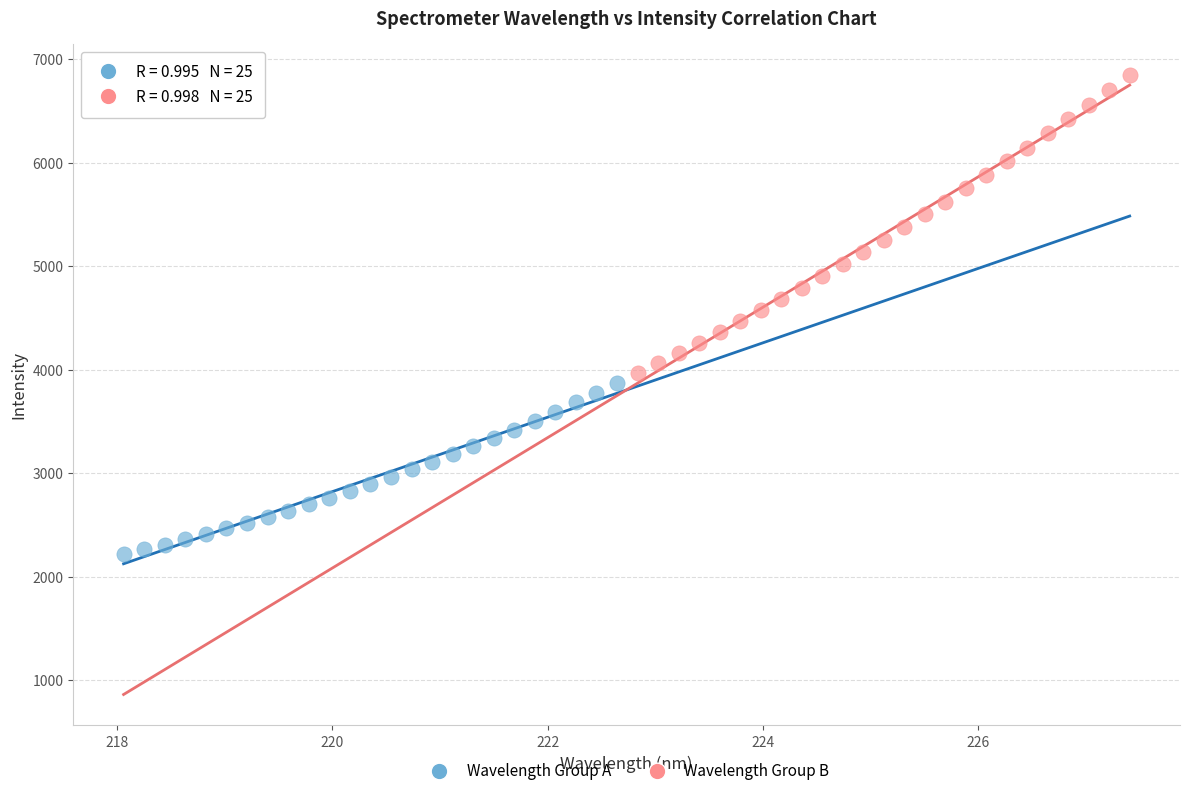

Which series reaches the maximum Y coordinate?

Wavelength Group B